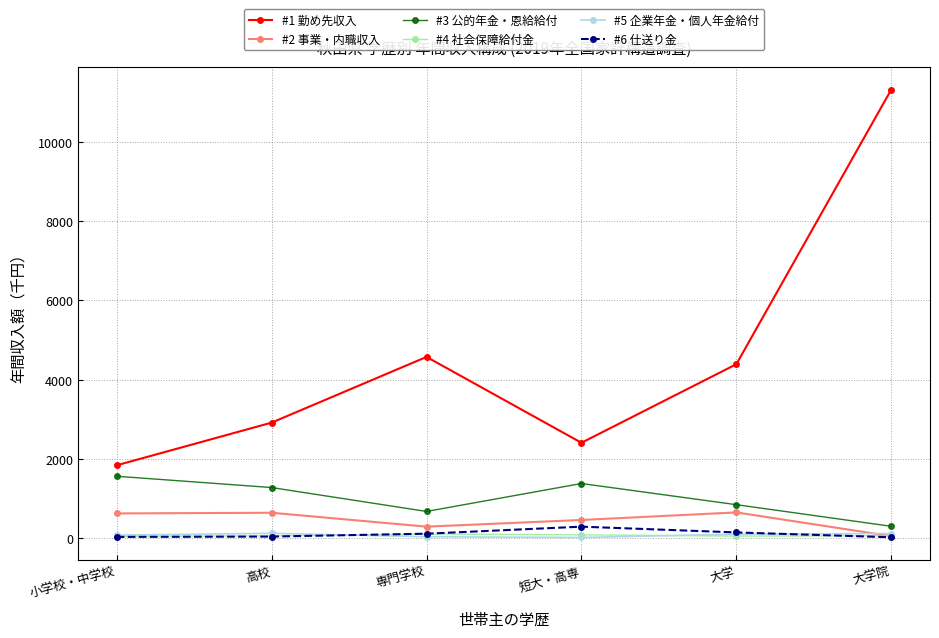

Which series has the widest spread of values?

#1 勤め先収入